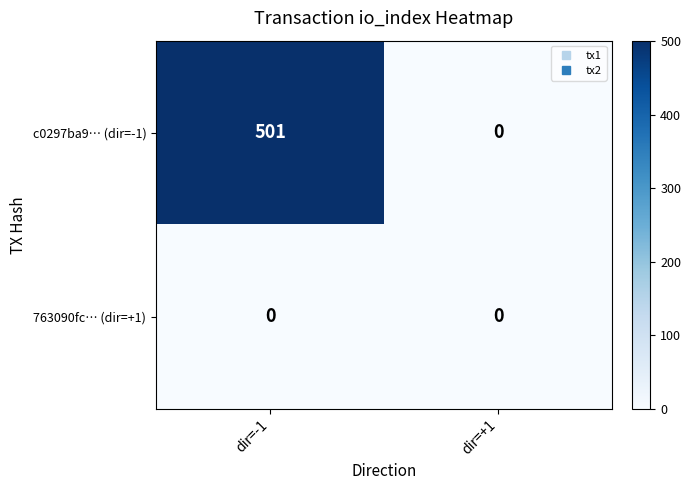

What is the sum of the c0297ba9… (dir=-1) values at dir=-1 and dir=+1?

501